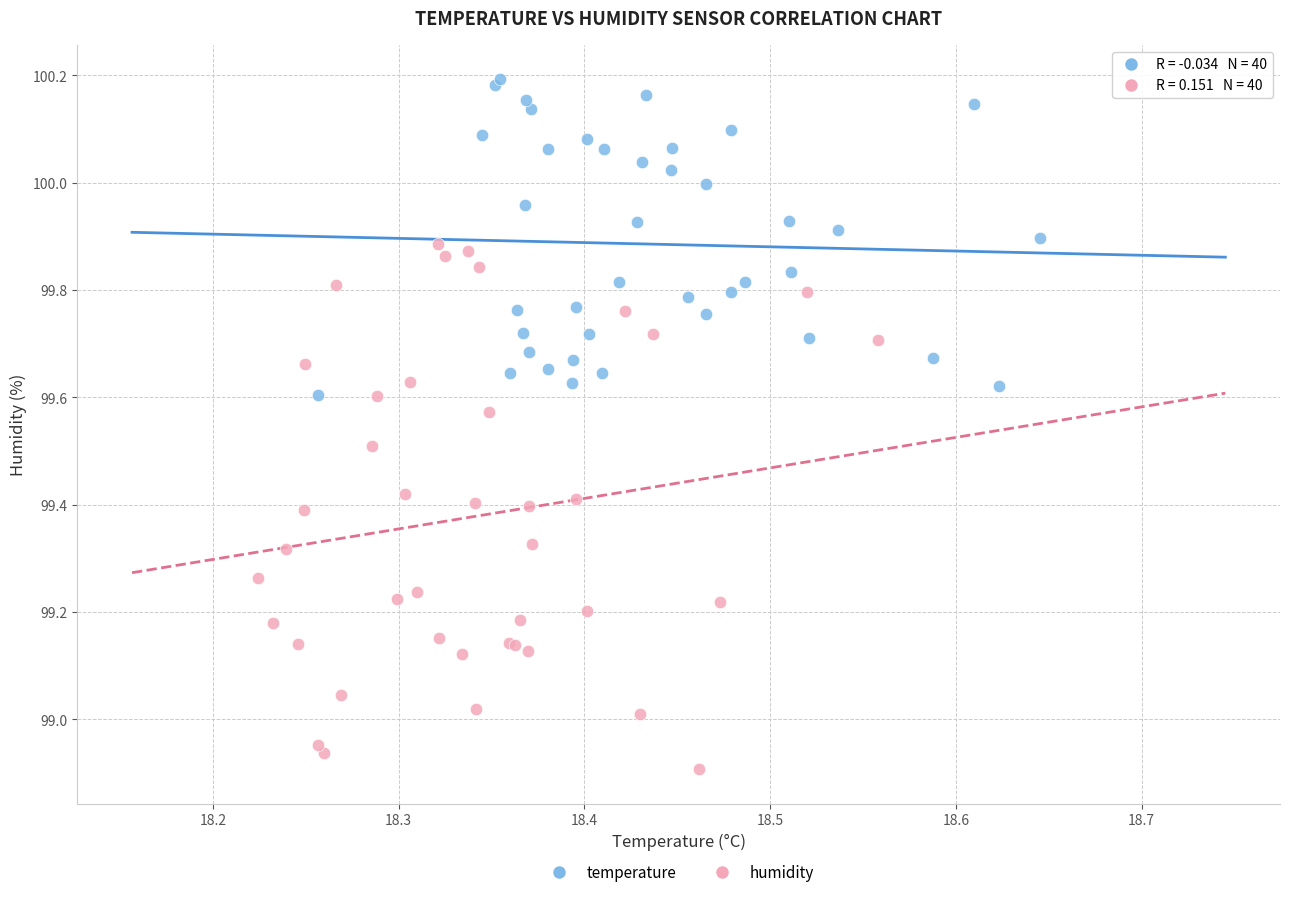

Which series reaches the minimum Y coordinate?

humidity